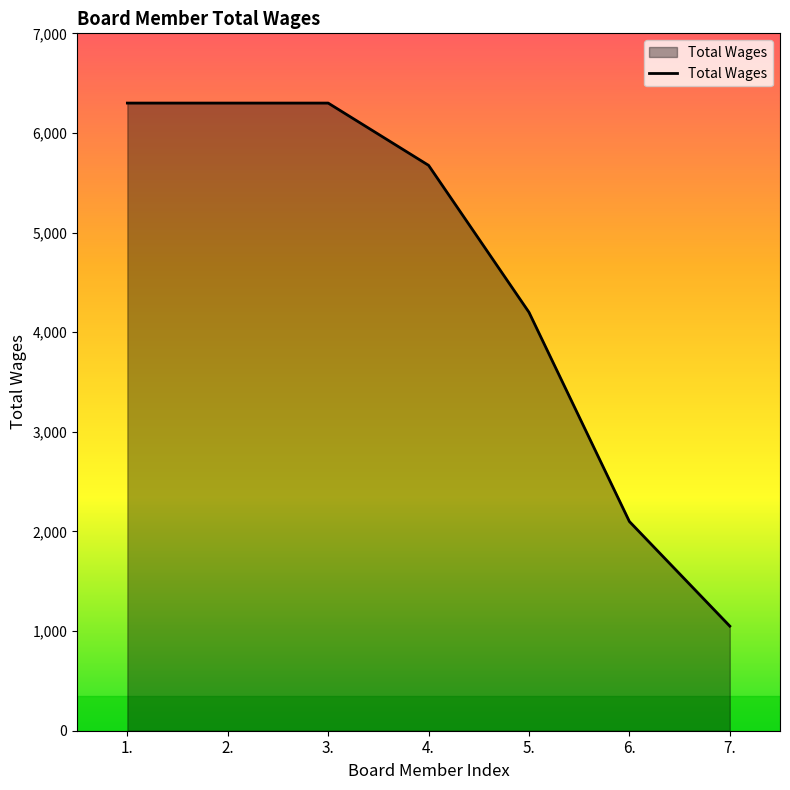

What is the greatest value displayed?

6300